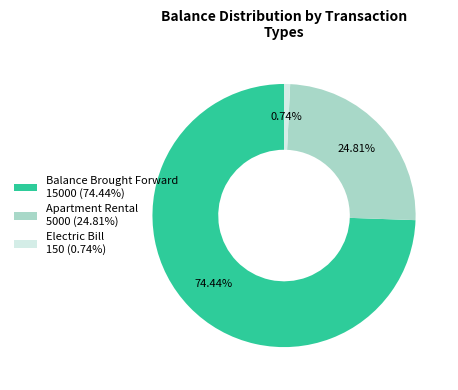

Is Balance Brought Forward the majority of the pie?

Yes